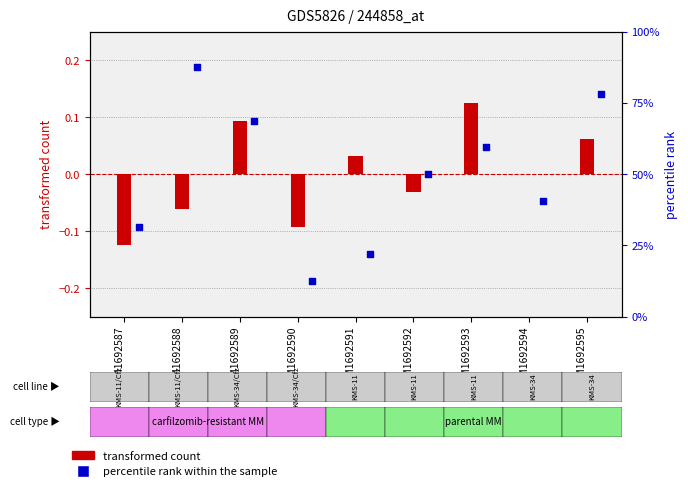

Which series has the largest total across all categories?

percentile rank within the sample